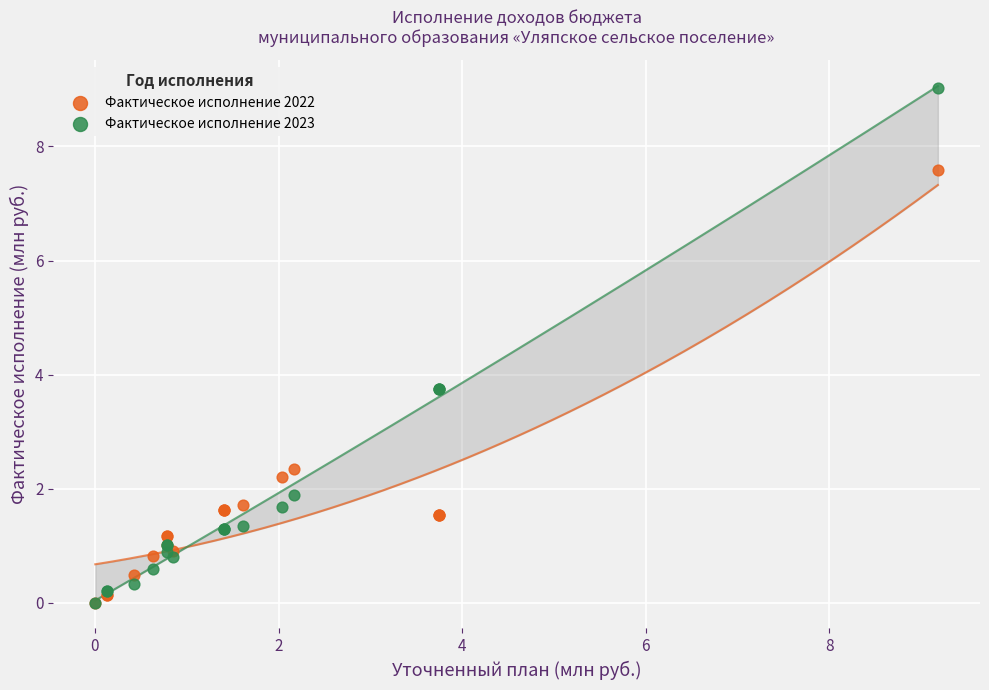

What are all the series names shown in the legend?

Фактическое исполнение 2022, Фактическое исполнение 2023